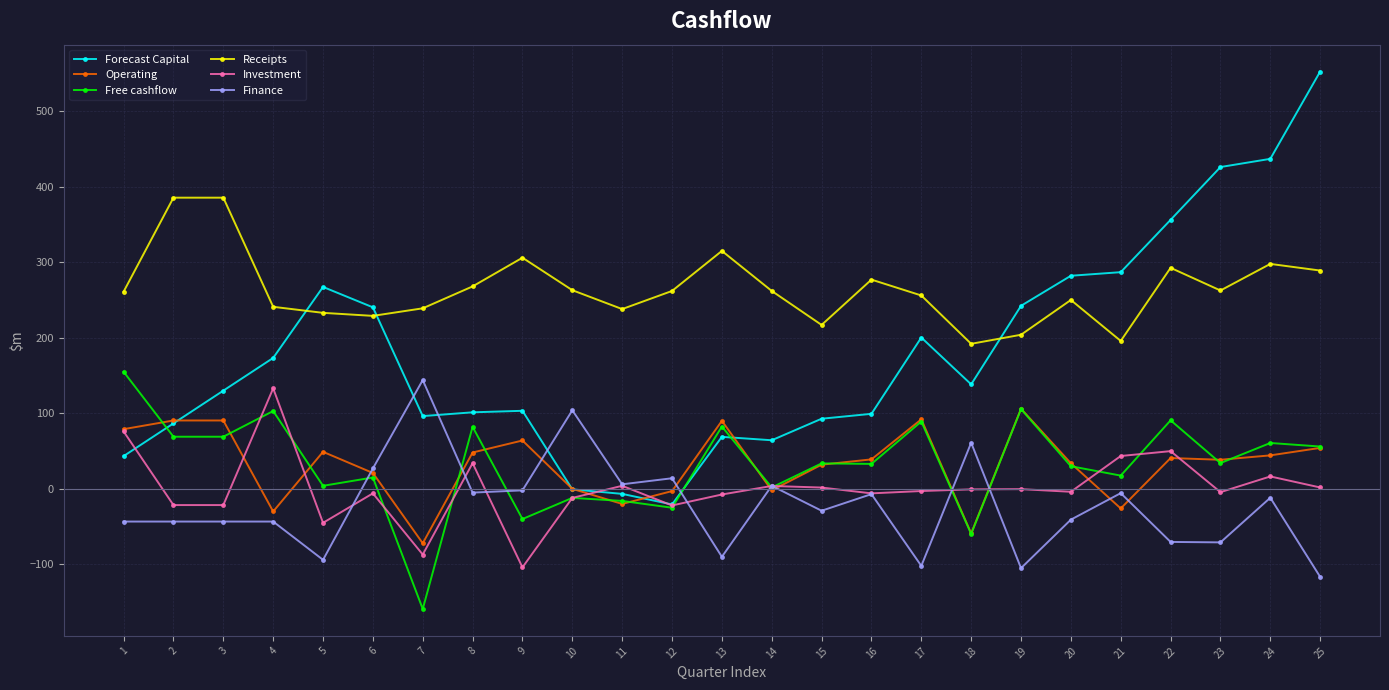

What is the total value across all series at 22?

759.8